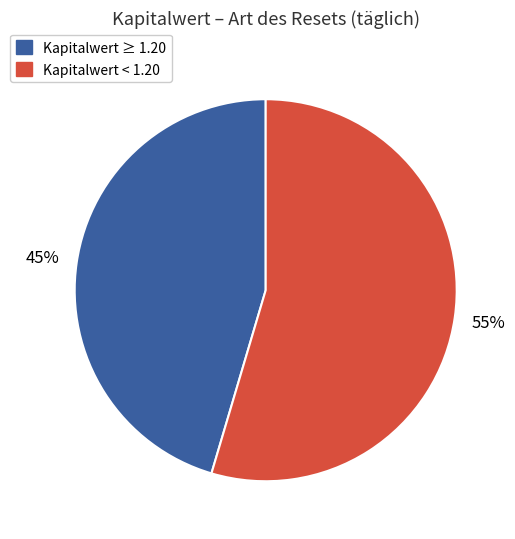

Is there a majority slice in this chart?

Yes